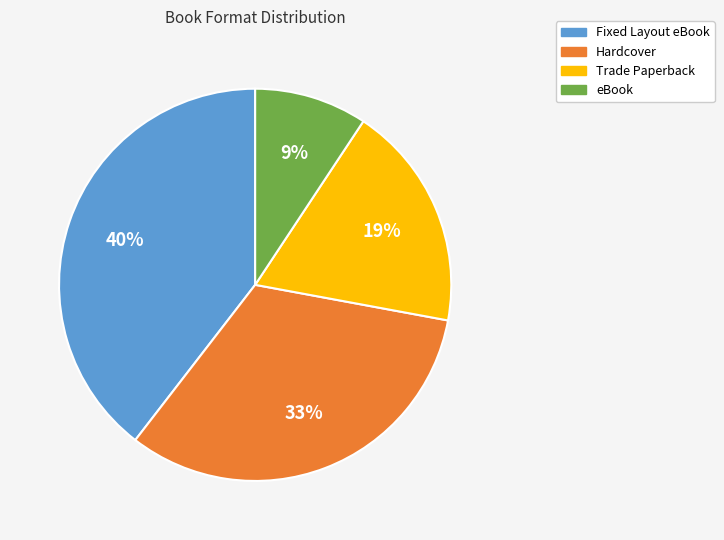

Is the sum of Hardcover and Fixed Layout eBook greater than half?

Yes